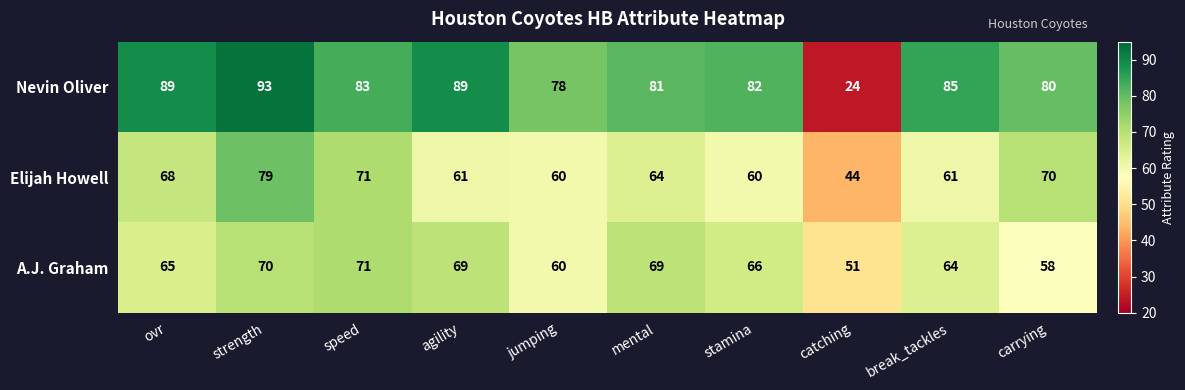

Count the number of categories in the chart.

10